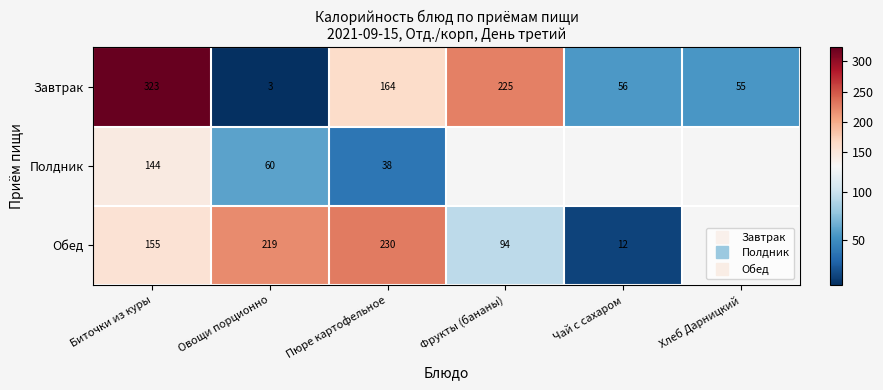

What is the difference between the highest and lowest values at Овощи порционно?

216.1